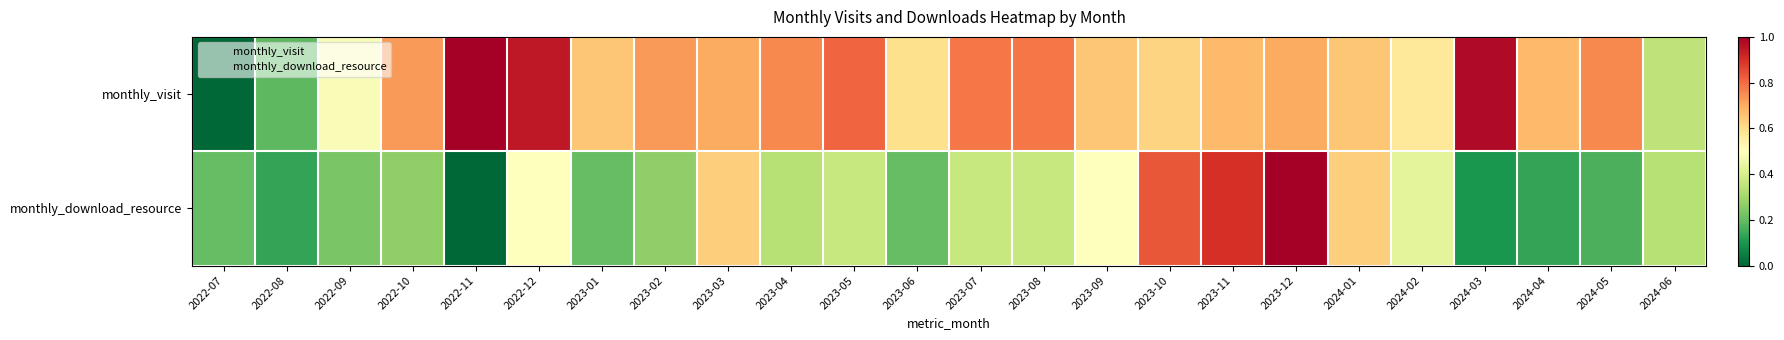

Rank the series at 2023-10 from lowest to highest value.

monthly_visit, monthly_download_resource